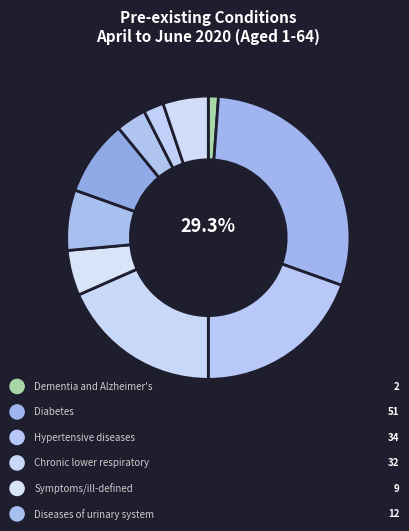

Does Diabetes account for over 50% of the chart?

No